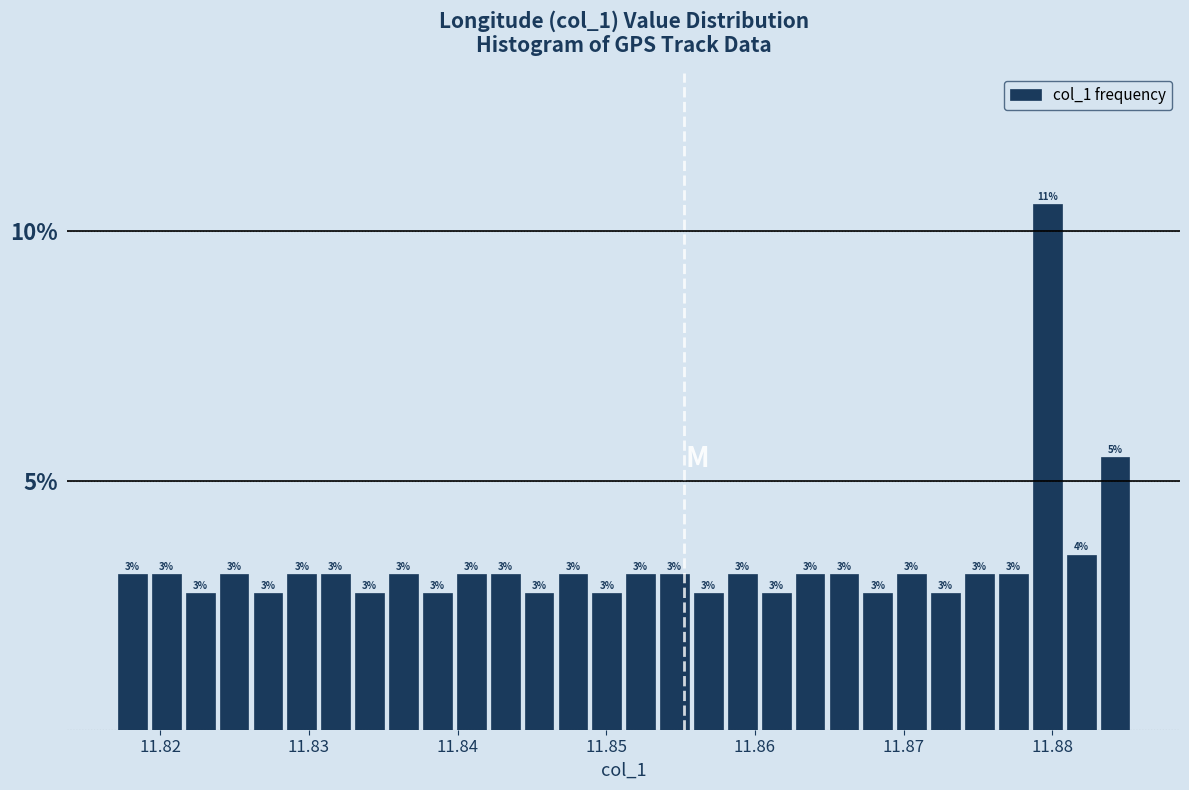

Around what value on the x-axis is the tallest bar? Give the approximate position of its centre, as read against the axis.

11.880